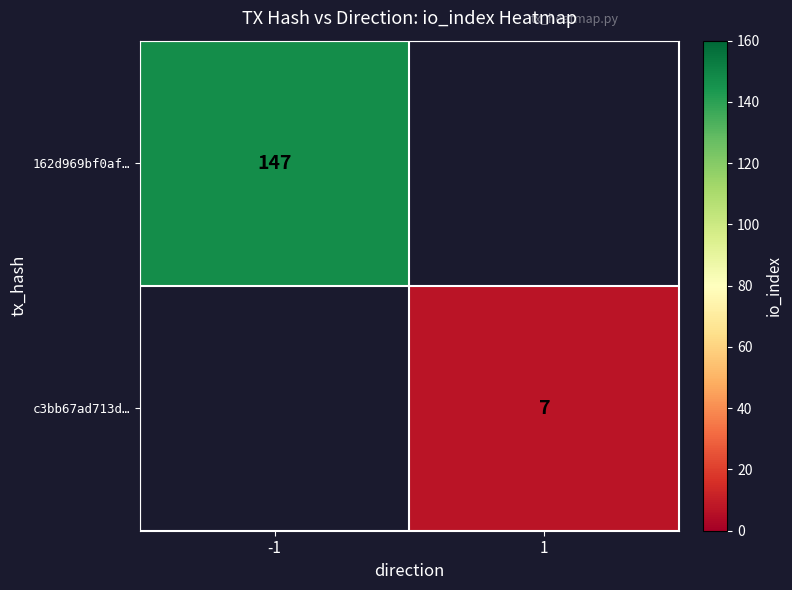

The value of 162d969bf0af… at -1 is 147. True or false?

True